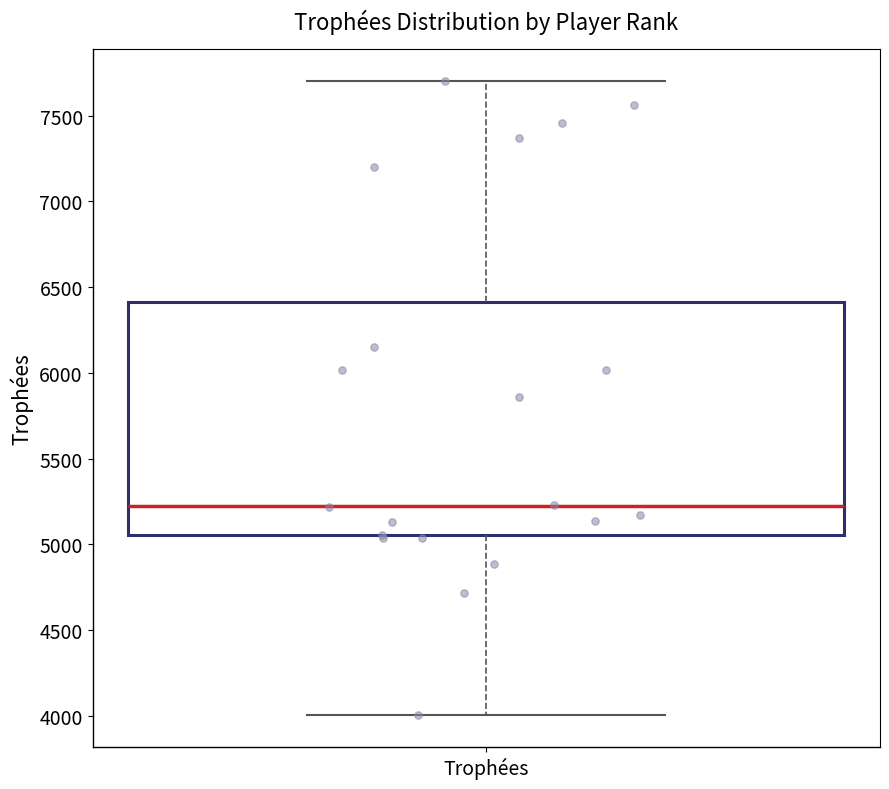

Transcribe this box plot: give where the median line is, the range the box spans, and where the two whiskers end, as read against the y-axis. The values are not printed on the chart, so give them approximately, as read against the axis.

median 5200, box 5050 to 6400, whiskers 4000 to 7700